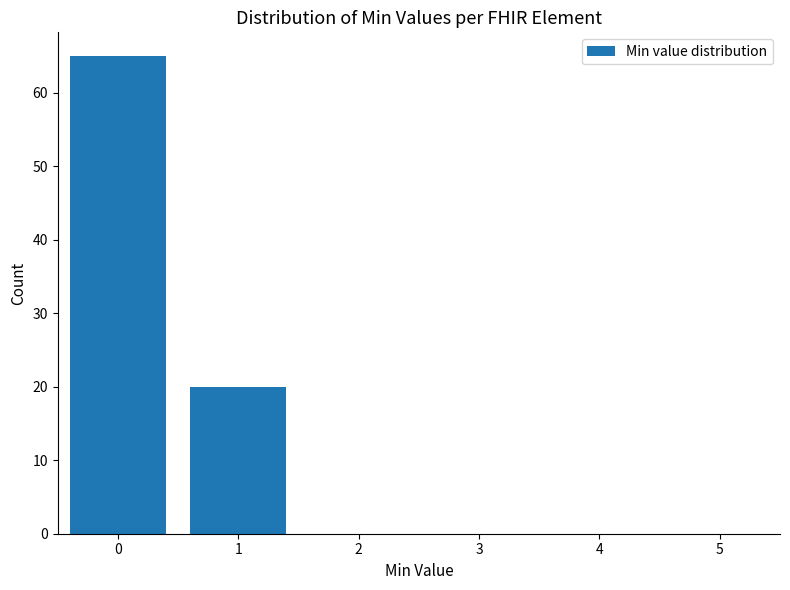

Reading left to right, list all the values displayed in this chart.

65	20